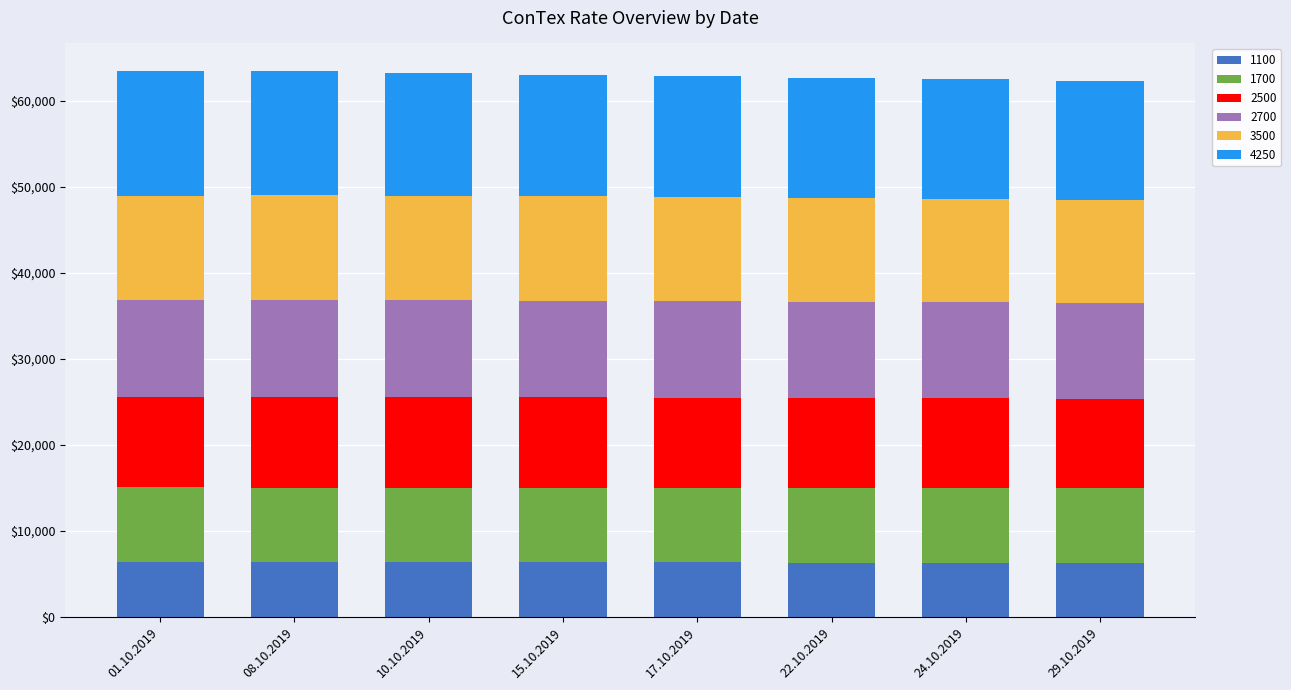

What is the sum of the 1100 values at 10.10.2019 and 22.10.2019?

12659